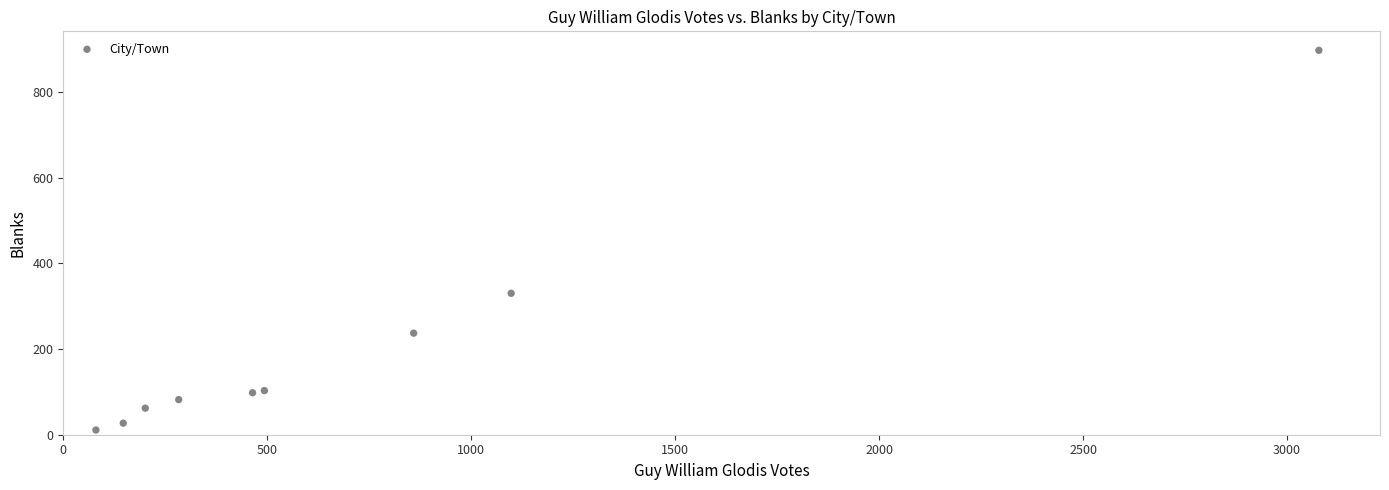

What Y value in the scatter plot is closest to 454?

330